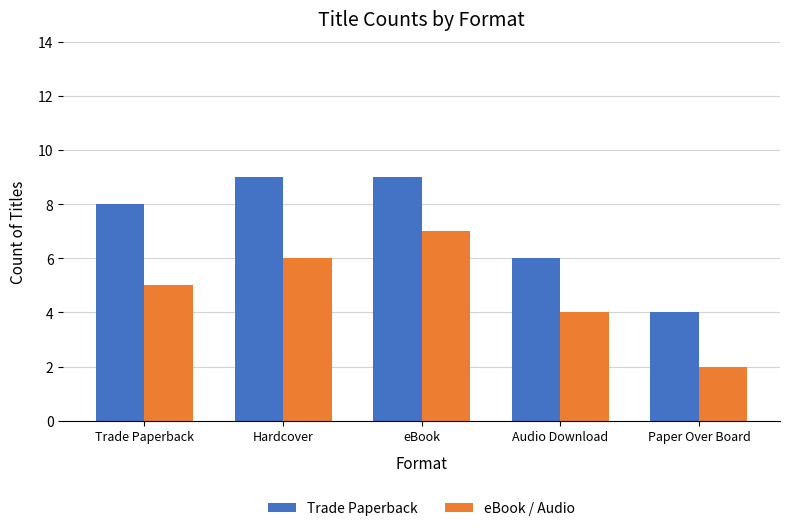

What is the difference between the eBook / Audio values at Trade Paperback and Audio Download?

1